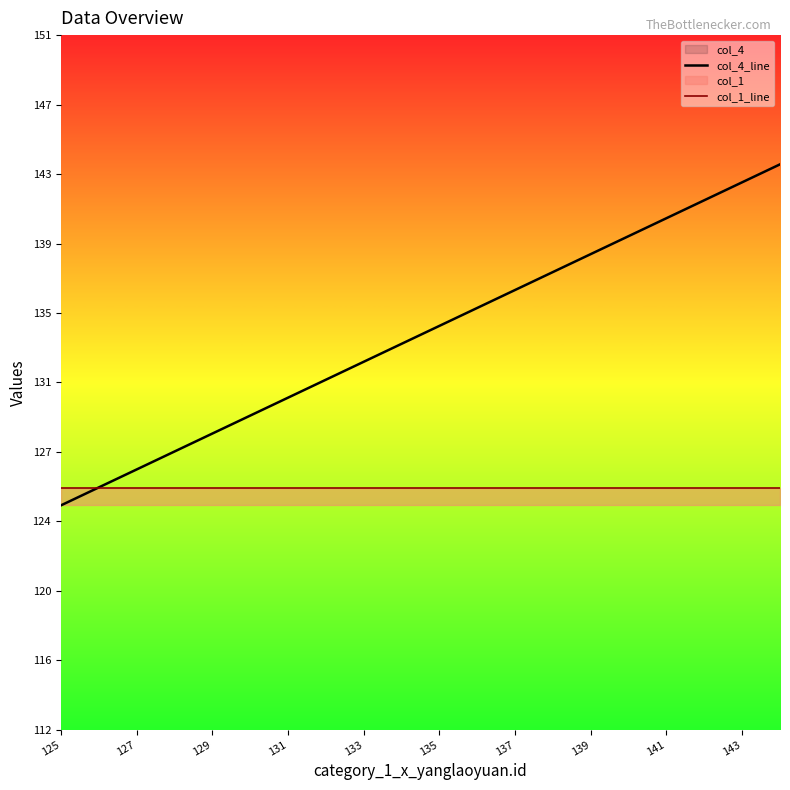

What value does the col_1_line series have at 143?

126.0